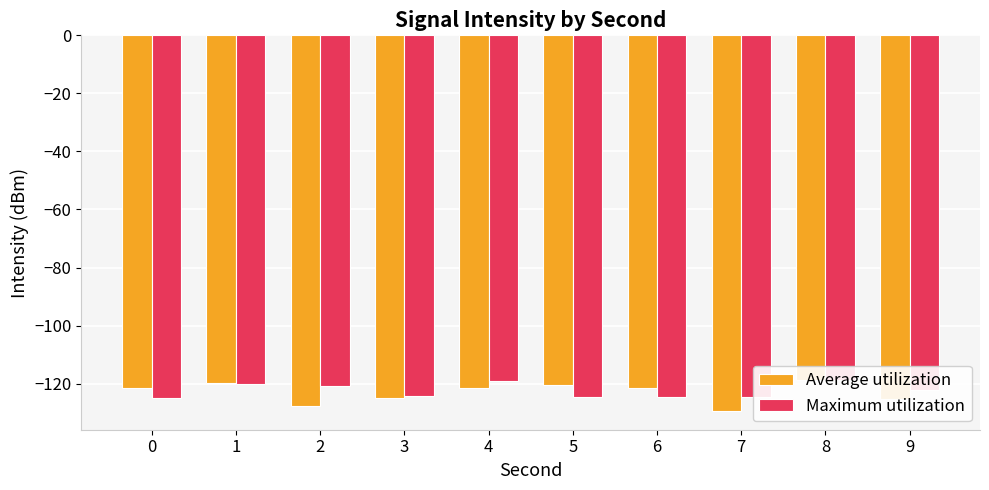

The Maximum utilization series shows -169.6 at 0. True or false?

False